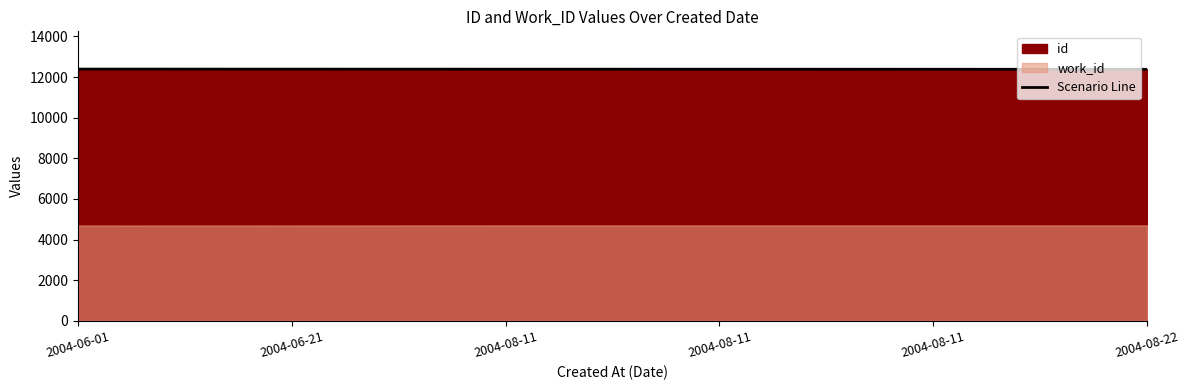

The chart shows a value of 12388 at 2004-08-11. True or false?

True